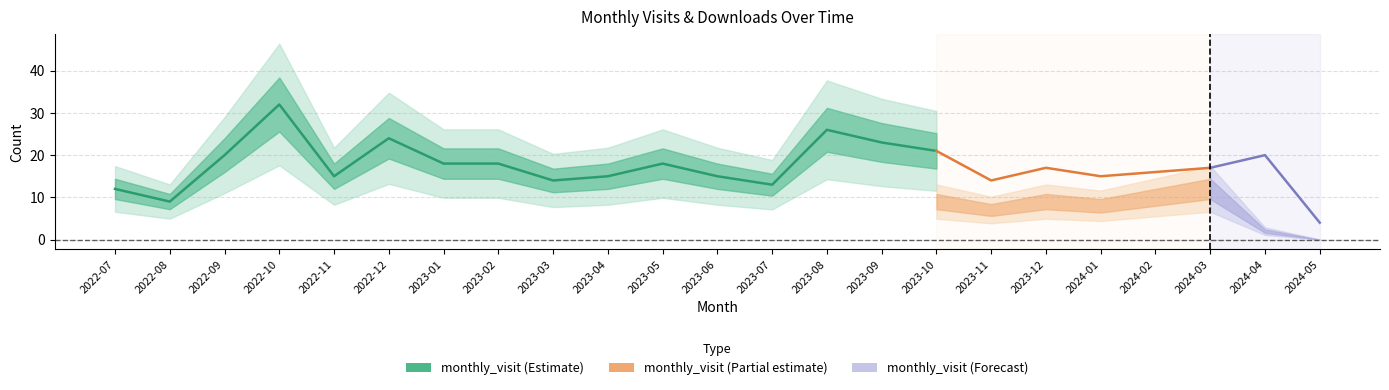

True or false: monthly_visit has more than 2 points higher than both neighbors.

True